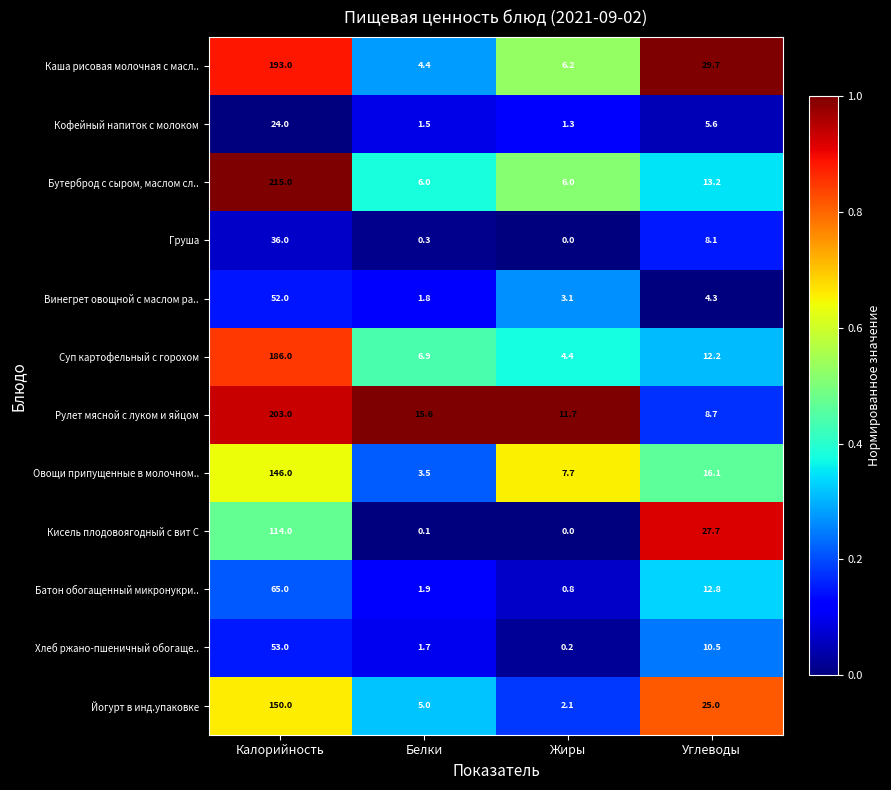

At how many categories does at least one series exceed 0?

4